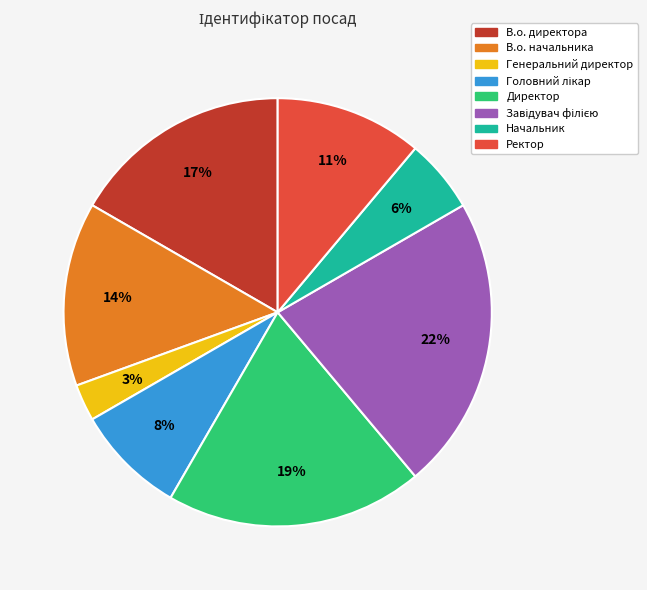

The Ректор slice represents 11% of the pie. True or false?

True